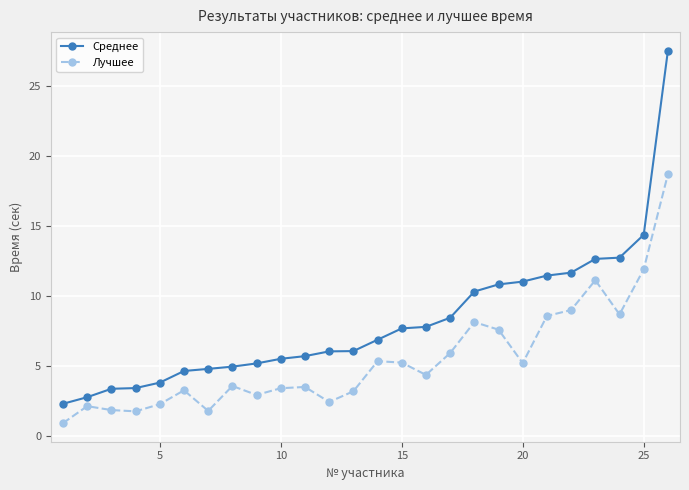

What are all the series names shown in the legend?

Среднее, Лучшее